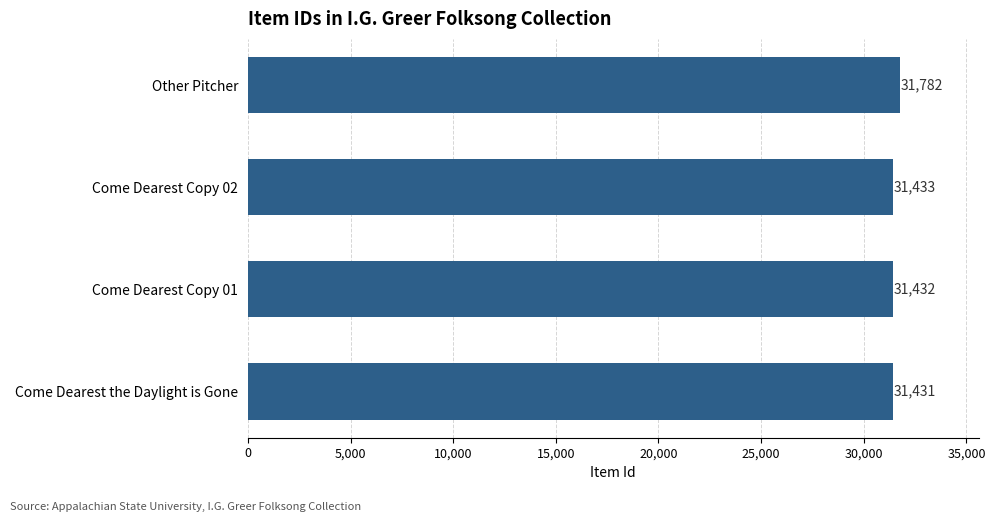

Does the chart contain any negative values?

No